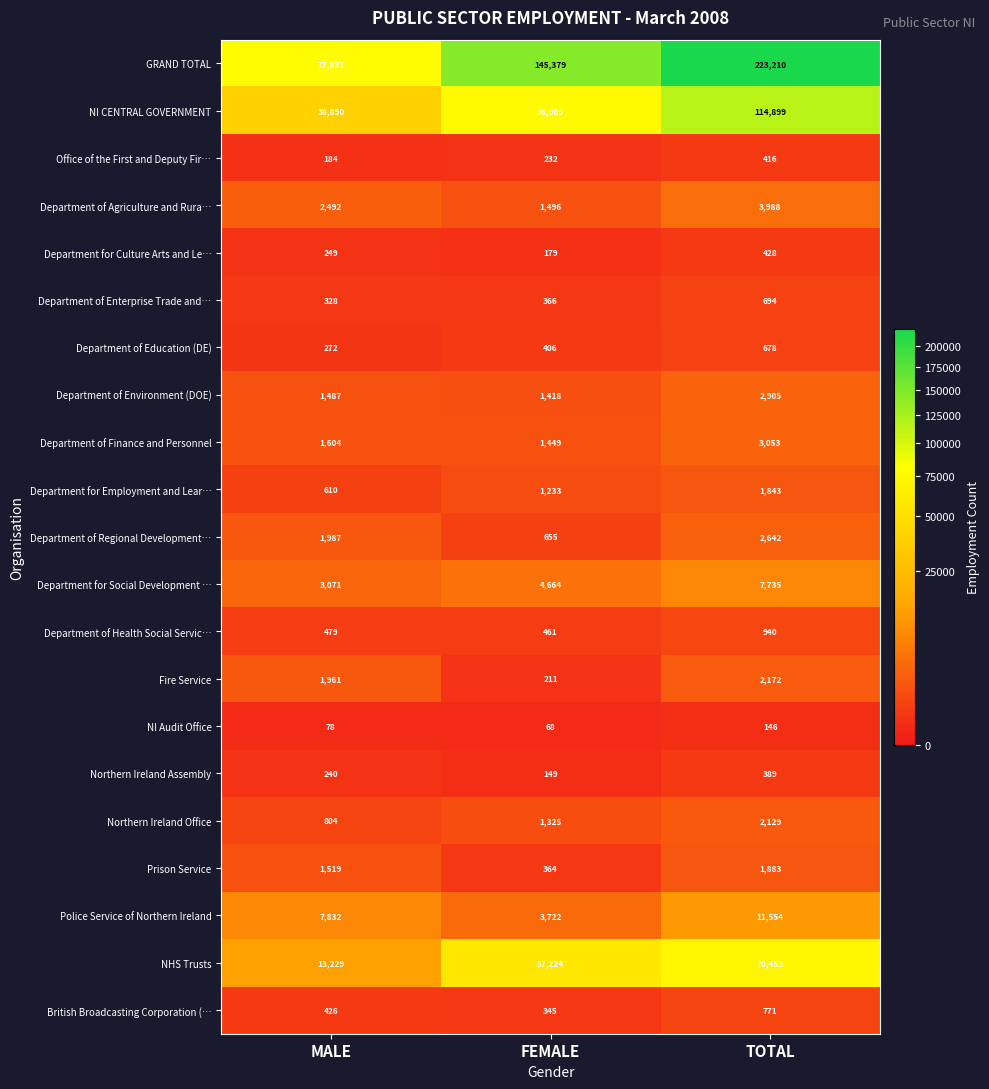

What is the greatest value displayed?

223210